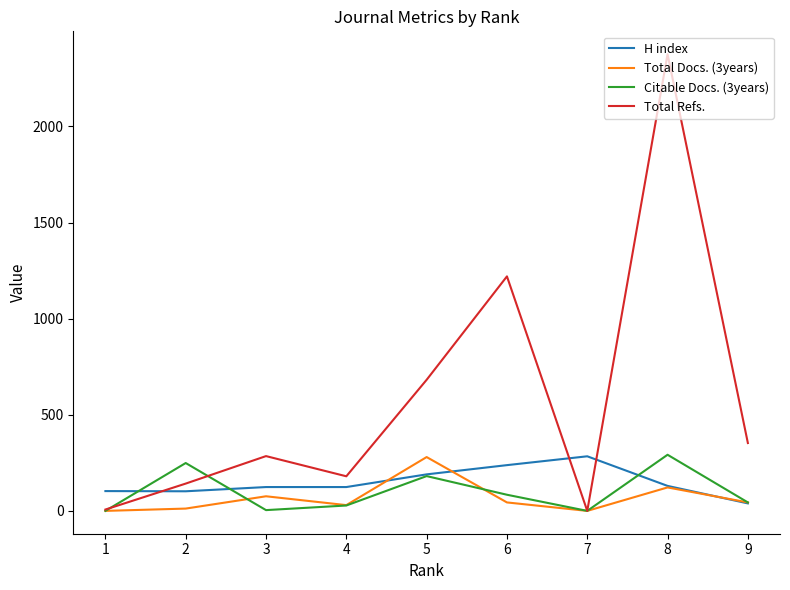

Which series changed the most between 4 and 8?

Total Refs.